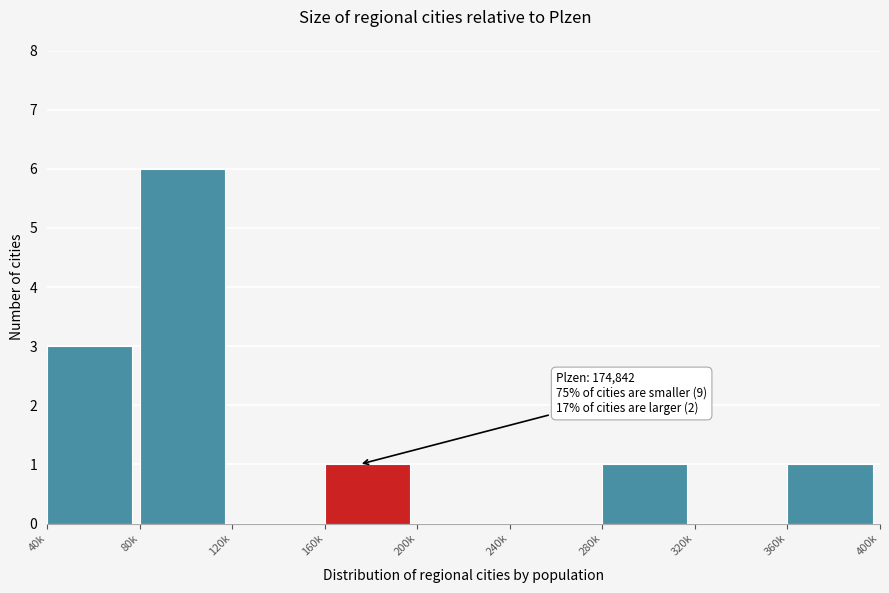

Reading left to right, what are all the values shown in this chart?

40k=3	80k=6	120k=0	160k=1	200k=0	240k=0	280k=1	320k=0	360k=1